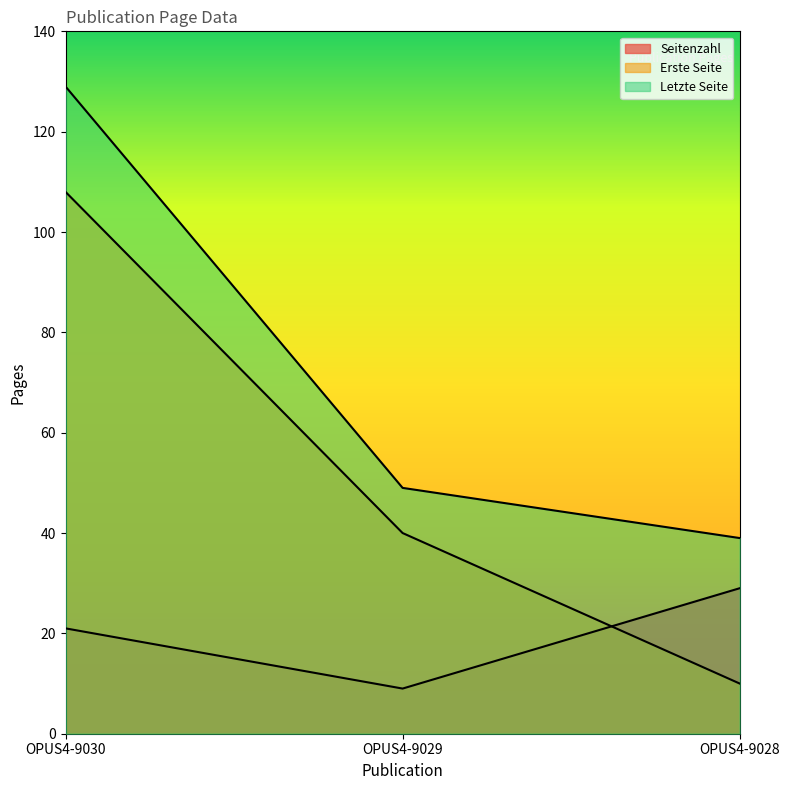

The Letzte Seite series shows 26 at OPUS4-9029. True or false?

False